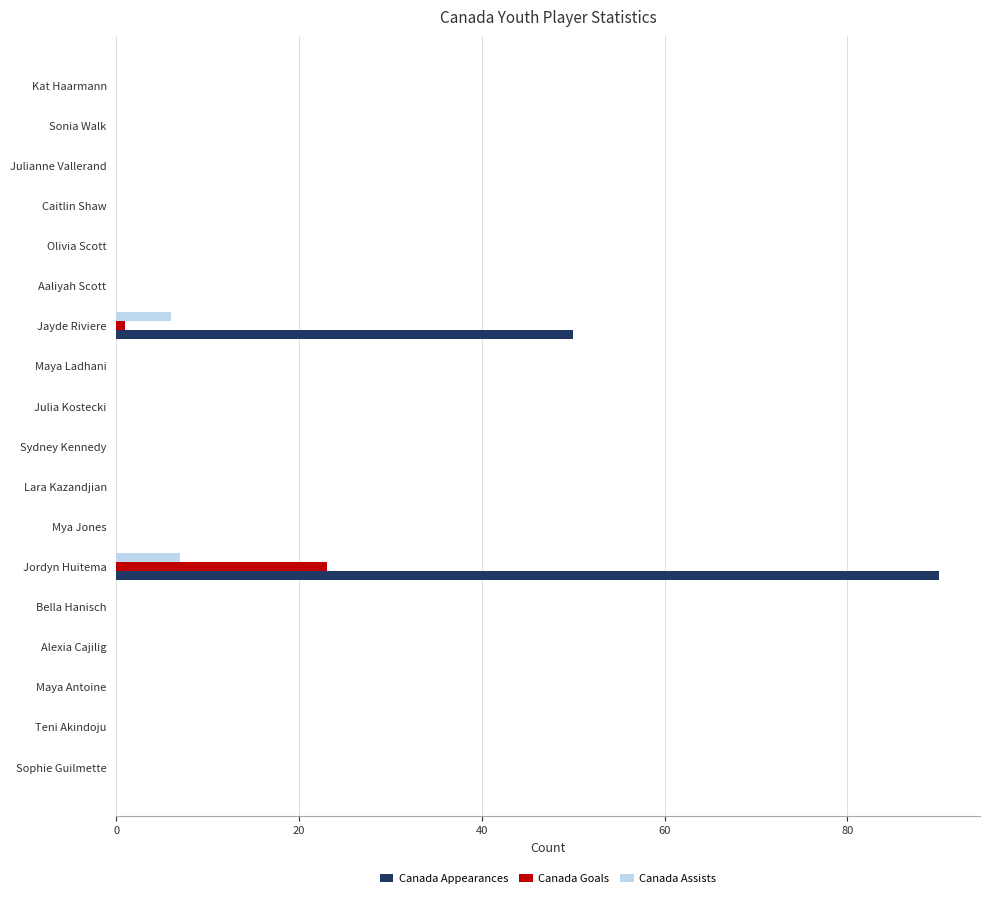

Which series has the largest total across all categories?

Canada Appearances